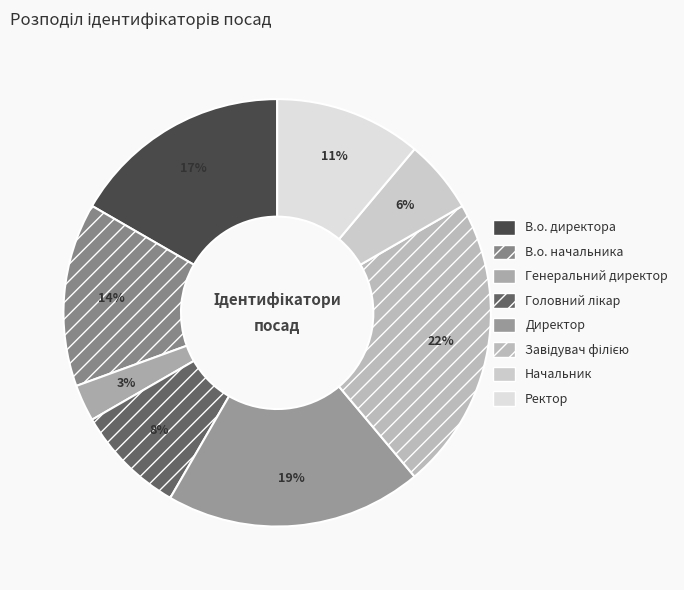

Combined, do Ректор and Завідувач філією account for over 50%?

No